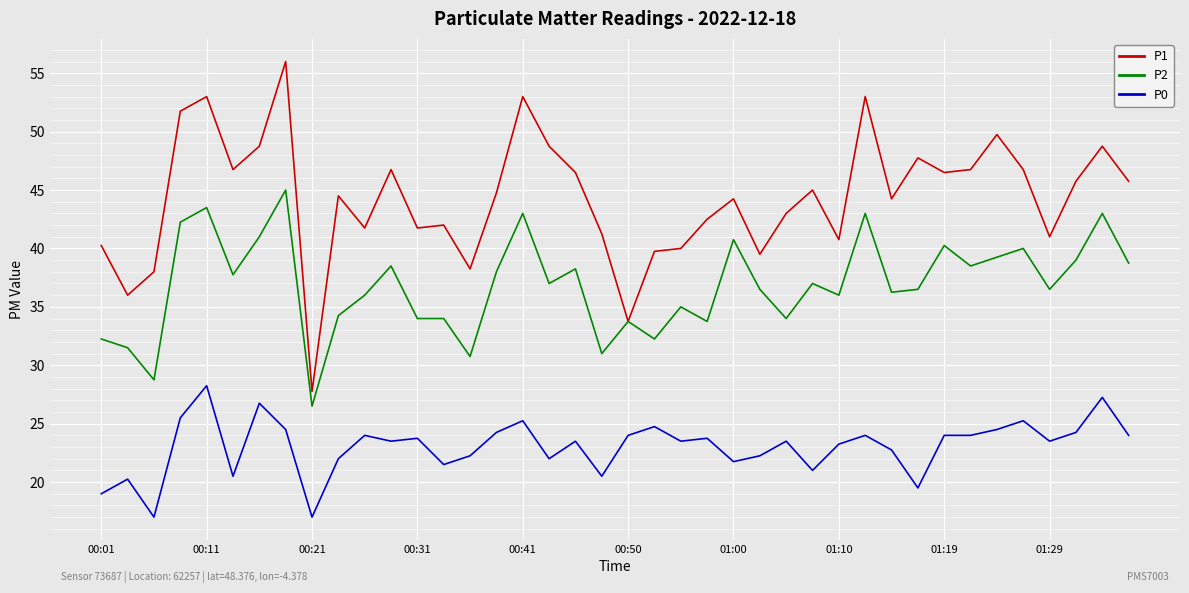

What is the greatest value displayed?

56.0